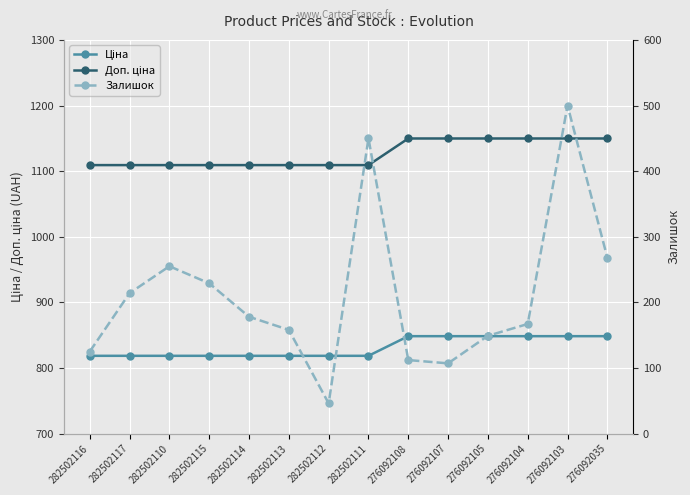

What position from the right is 282502113?

9